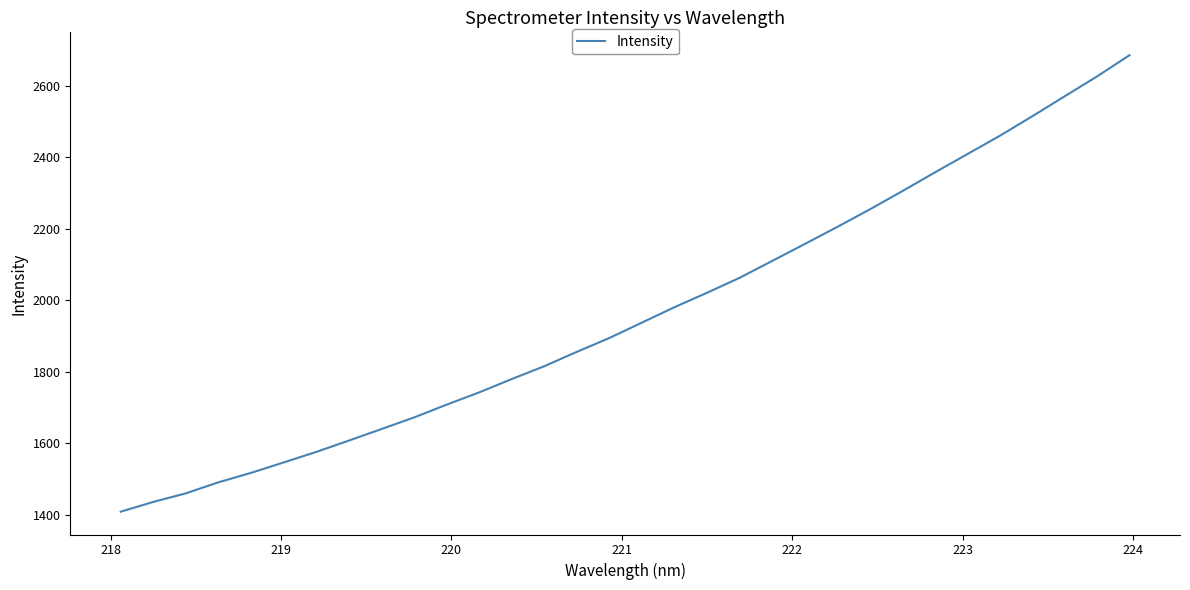

Is this an area chart (filled region under the line)?

No